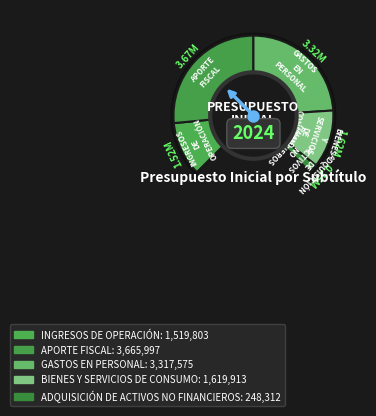

How many slices are in this pie chart?

5